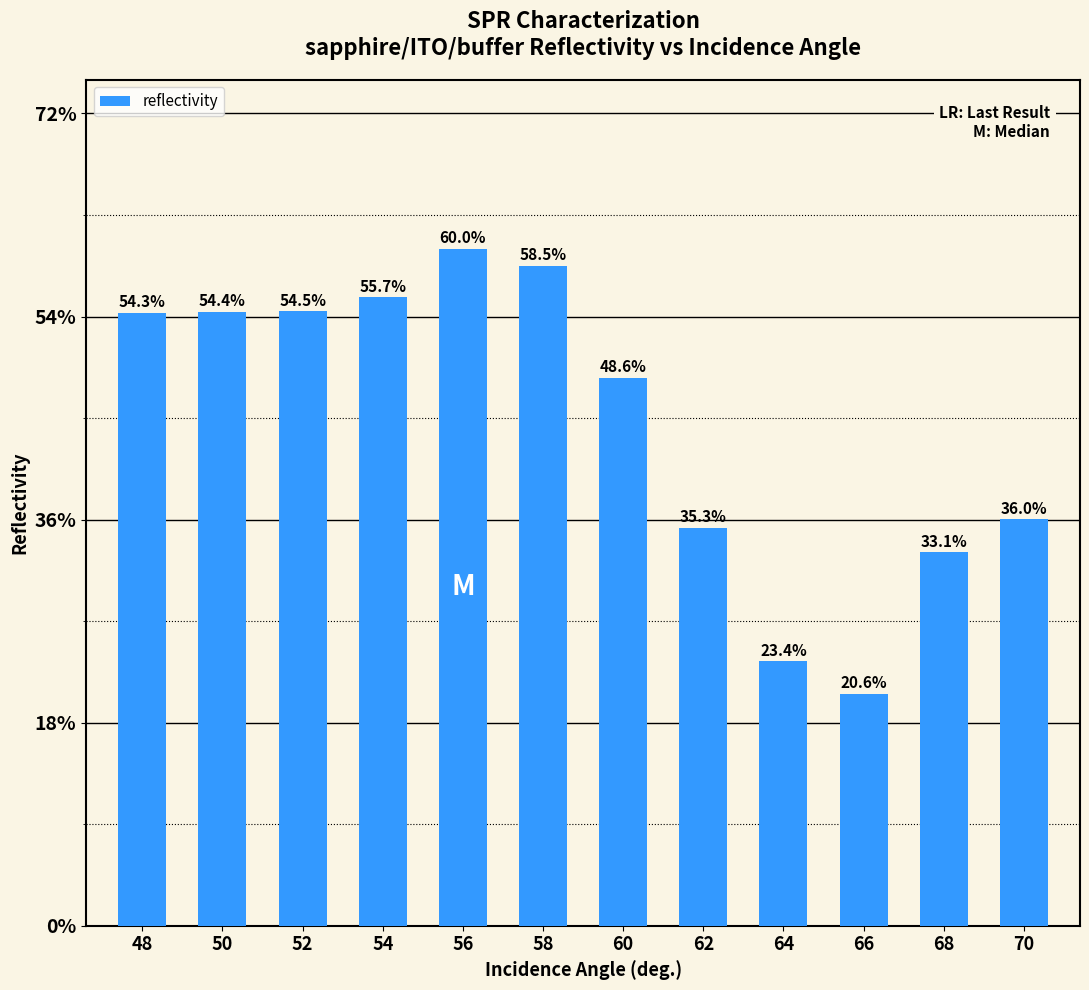

Rank the categories by value from lowest to highest.

66, 64, 68, 62, 70, 60, 48, 50, 52, 54, 58, 56